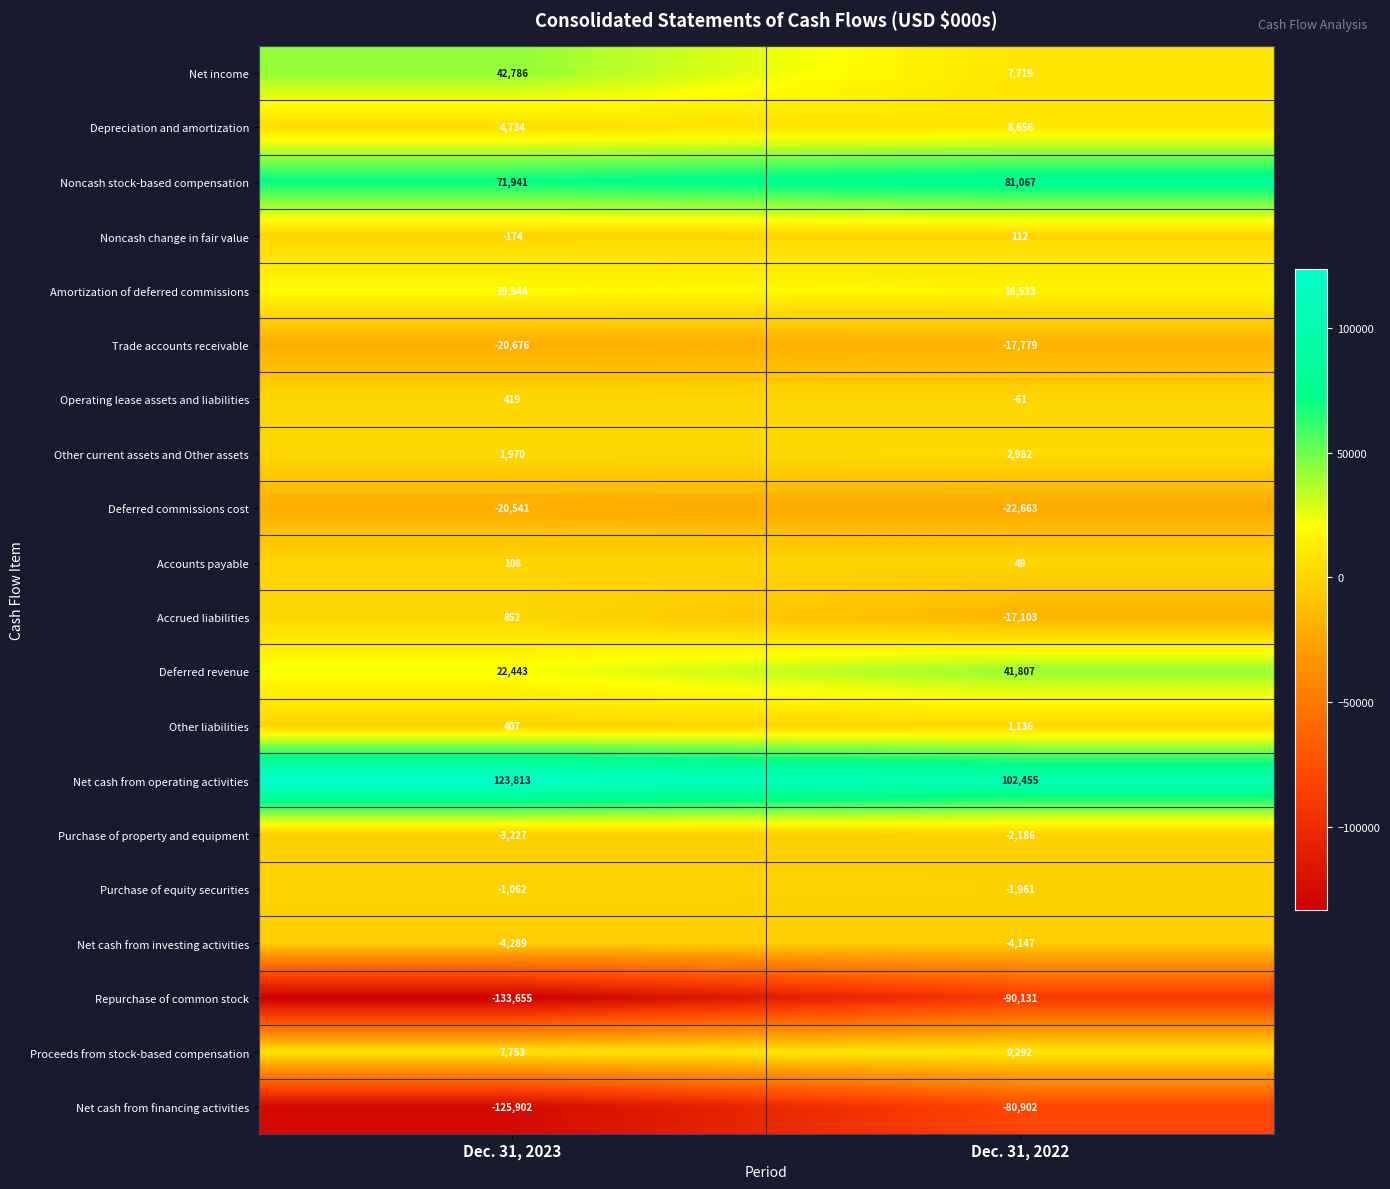

The Net cash from operating activities series shows 56052 at Dec. 31, 2023. True or false?

False